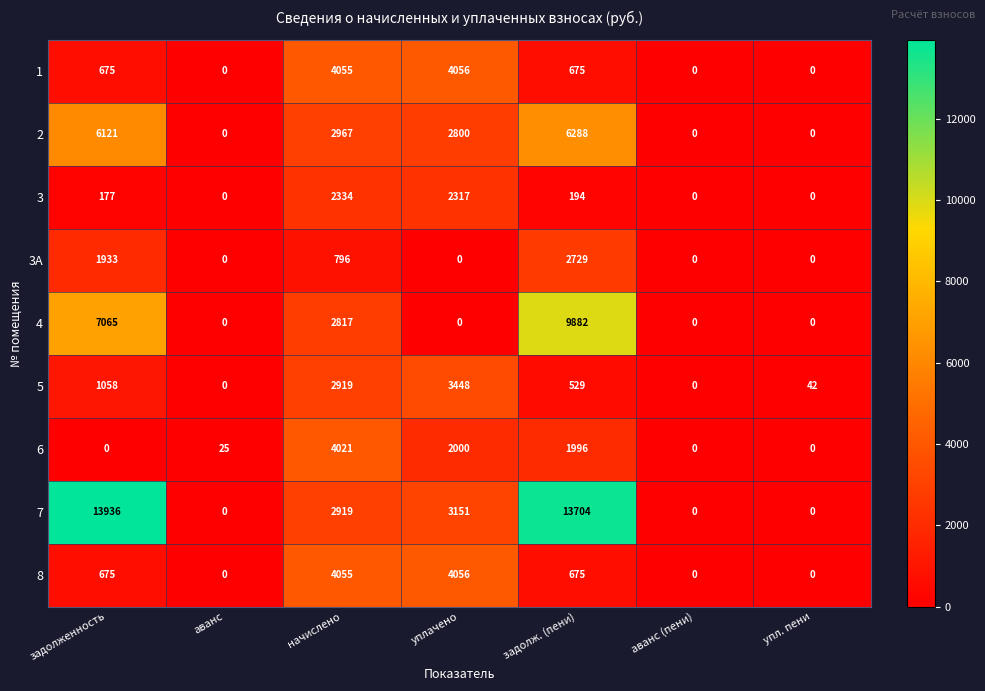

At how many categories does at least one series exceed 12238?

2